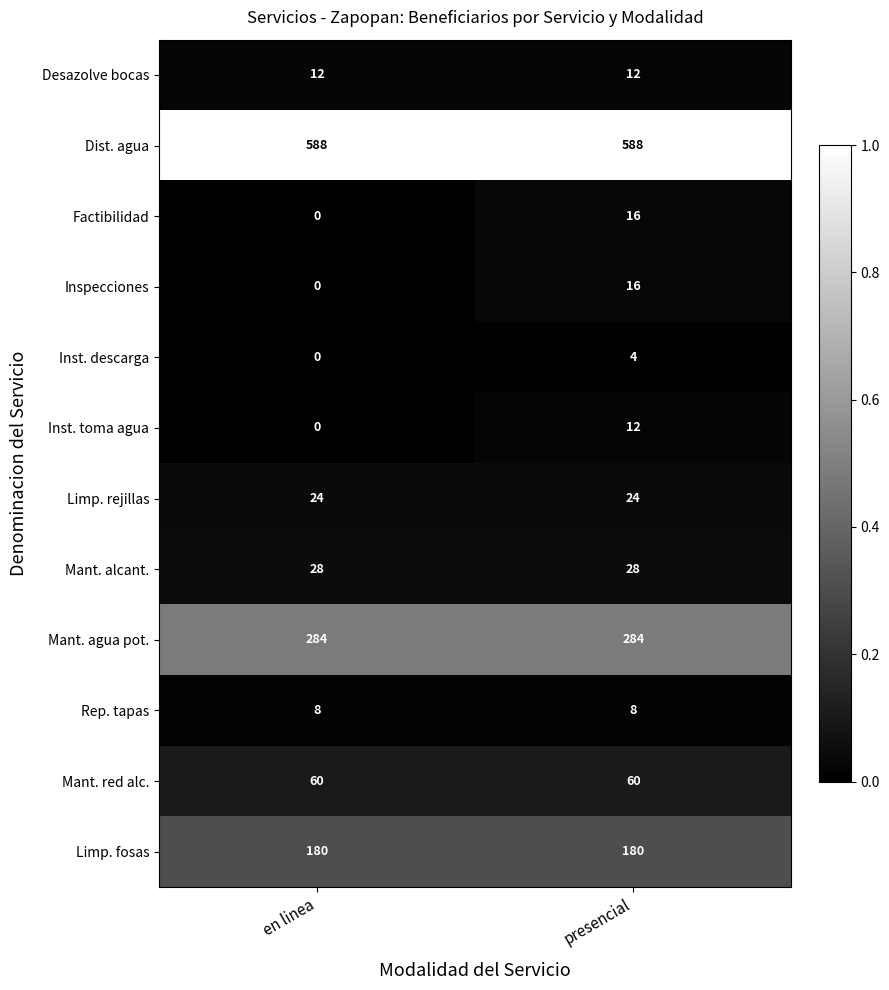

Is it true that Inspecciones equals 8 at en linea?

False